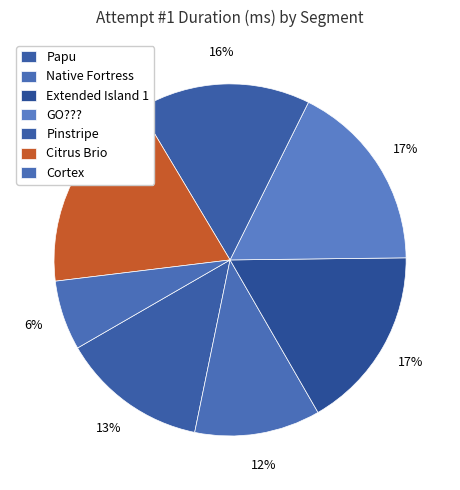

How many segments does this pie chart have?

7